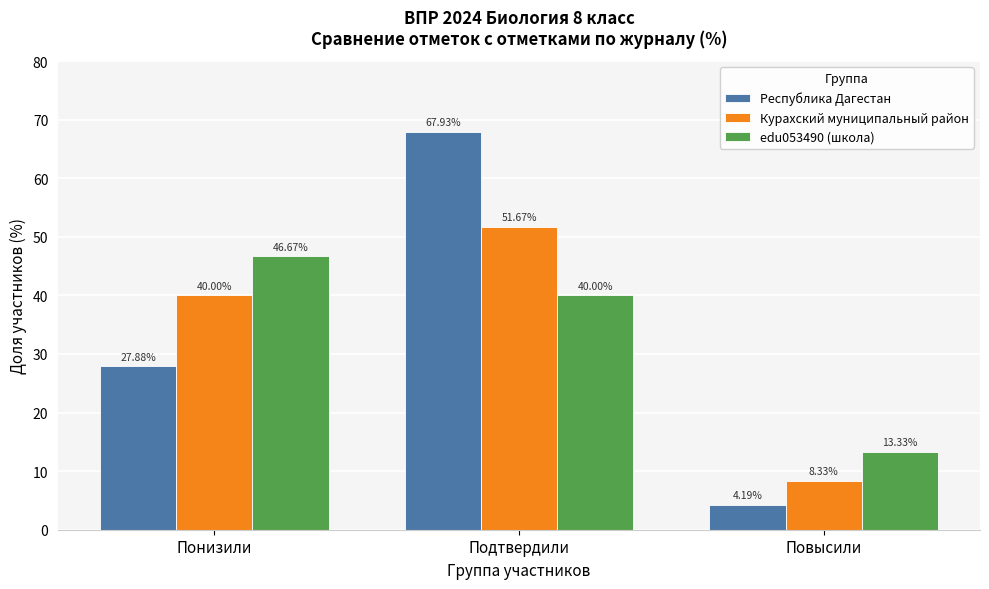

What is the difference between the edu053490 (школа) values at Подтвердили and Понизили?

6.7